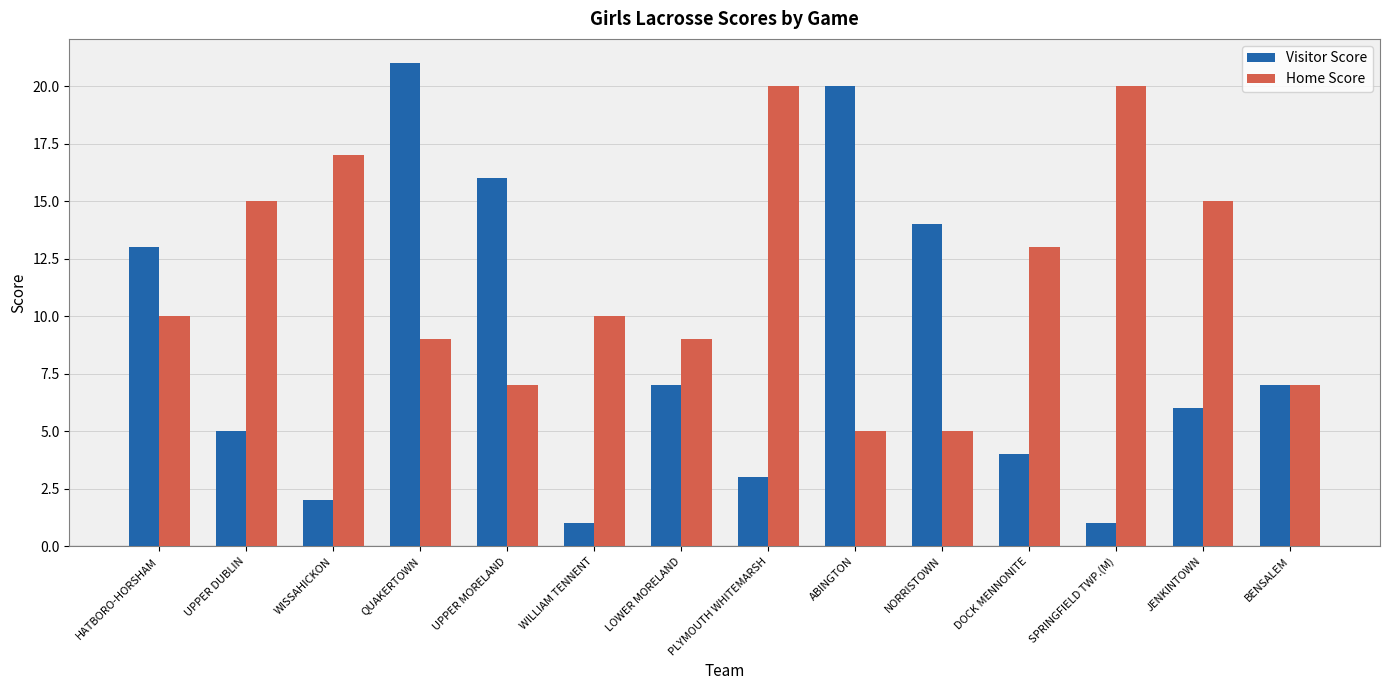

How many bars are there in total?

28